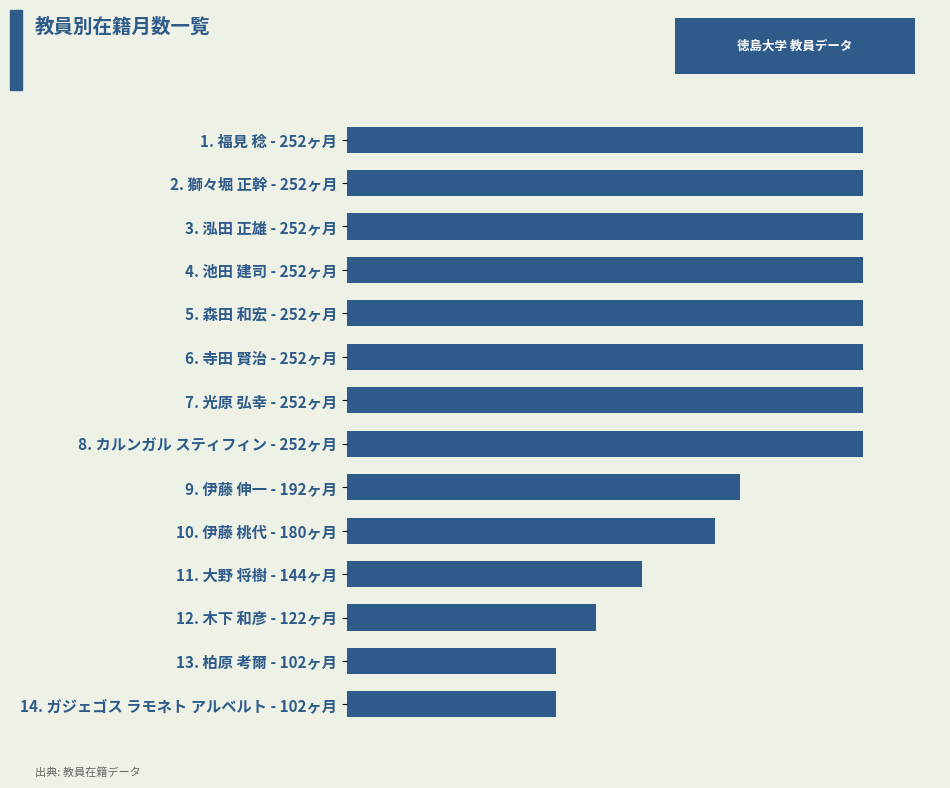

What is the greatest value displayed?

252